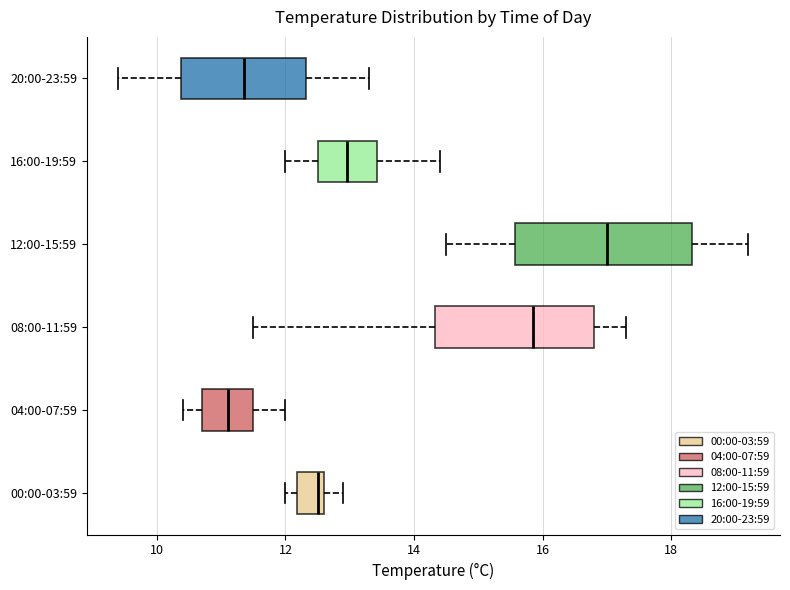

Reading bottom to top, transcribe this box plot: for each box, give where its median line is, the range the box spans, and where its two whiskers end, as read against the x-axis. The values are not printed on the chart, so give them approximately, as read against the axis.

00:00-03:59: median 12.6 (just left of the box's right edge), box 12.2 to 12.6, whiskers 12.0 to 13.0
04:00-07:59: median 11.2, box 10.8 to 11.6, whiskers 10.4 to 12.0
08:00-11:59: median 15.8, box 14.4 to 16.8, whiskers 11.6 to 17.4
12:00-15:59: median 17.0, box 15.6 to 18.4, whiskers 14.6 to 19.2
16:00-19:59: median 13.0, box 12.6 to 13.4, whiskers 12.0 to 14.4
20:00-23:59: median 11.4, box 10.4 to 12.4, whiskers 9.4 to 13.4